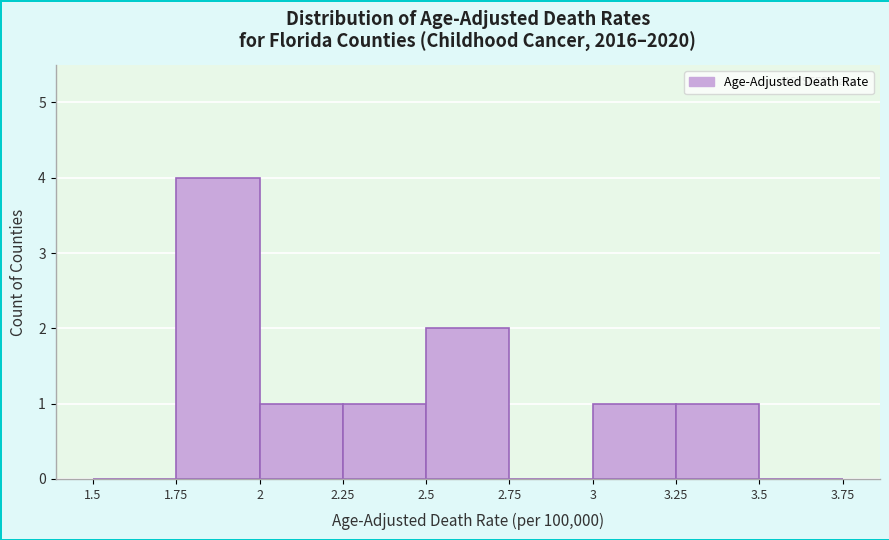

Reading left to right, transcribe this chart: for each bar, give the range it covers on the x-axis and its height. The values are not printed on the chart, so give them approximately, as read against the axis.

1.5 to 1.75: 0
1.75 to 2: 4
2 to 2.25: 1
2.25 to 2.5: 1
2.5 to 2.75: 2
2.75 to 3: 0
3 to 3.25: 1
3.25 to 3.5: 1
3.5 to 3.75: 0